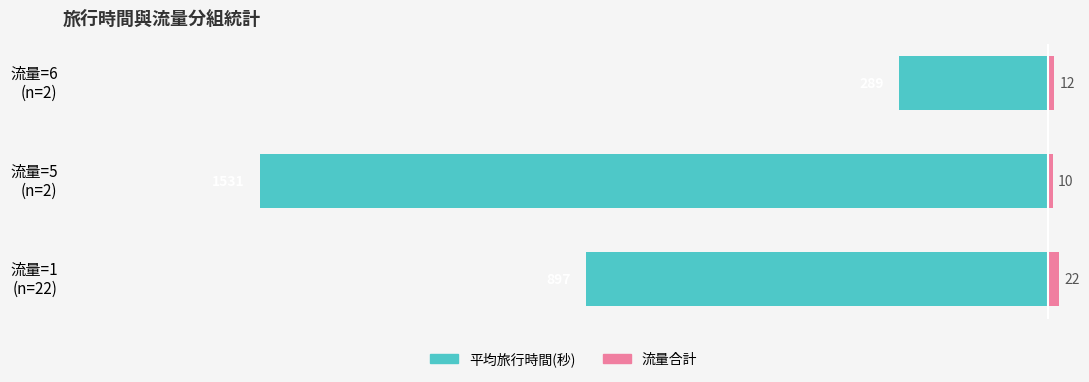

What are all the series names shown in the legend?

平均旅行時間(秒), 流量合計